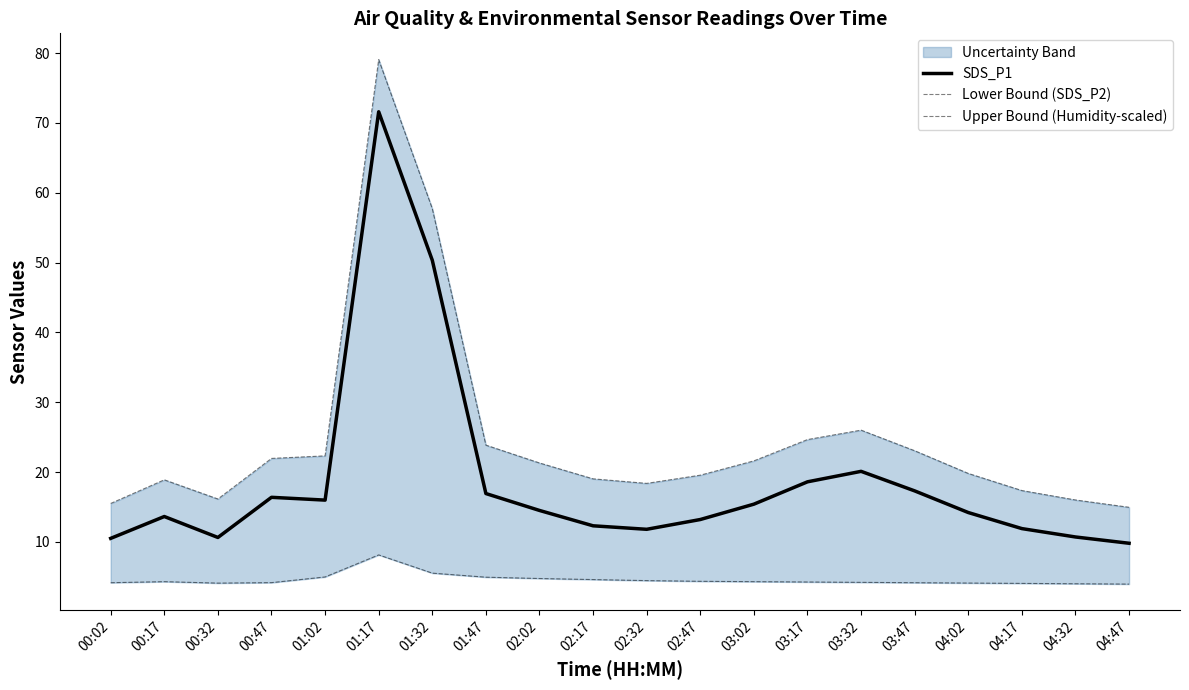

What are all the series names shown in the legend?

SDS_P1, Lower Bound (SDS_P2), Upper Bound (Humidity-scaled)